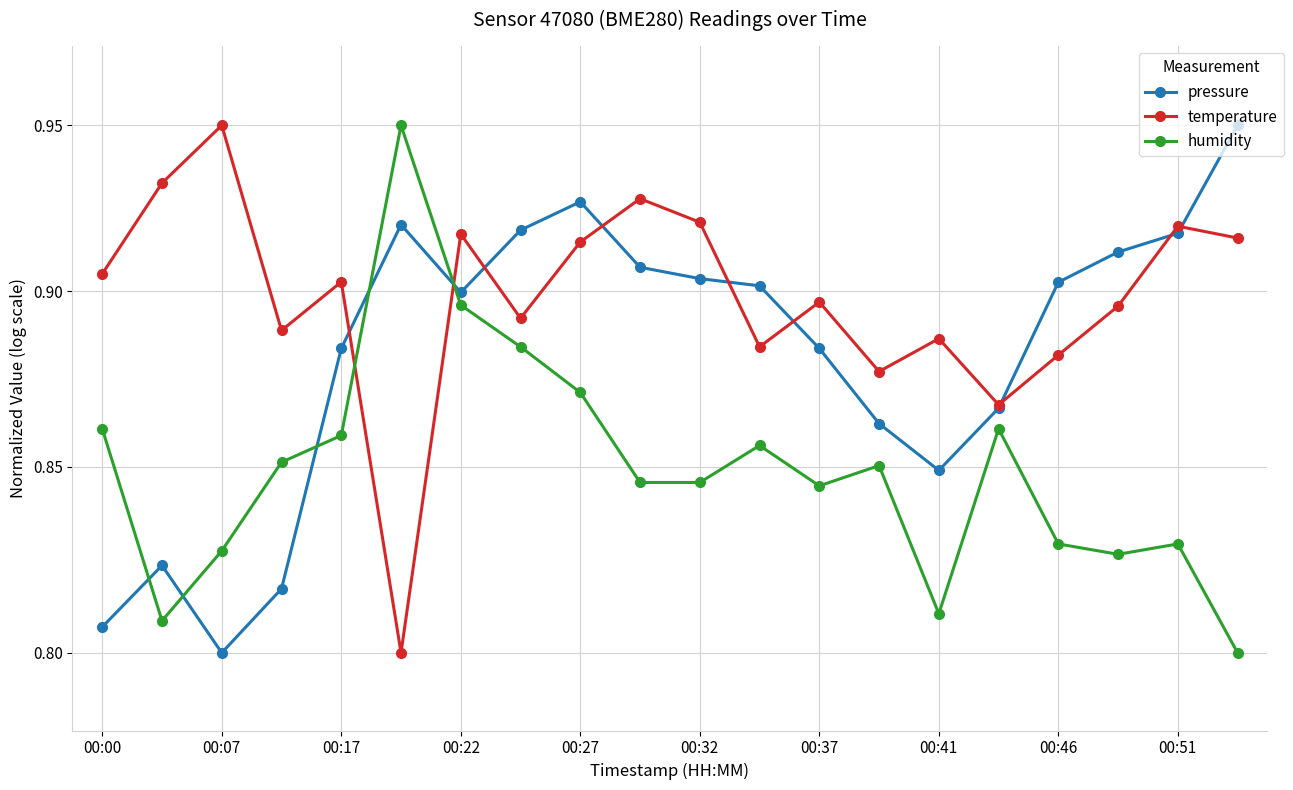

What is the total value across all series at 00:51?

2.7